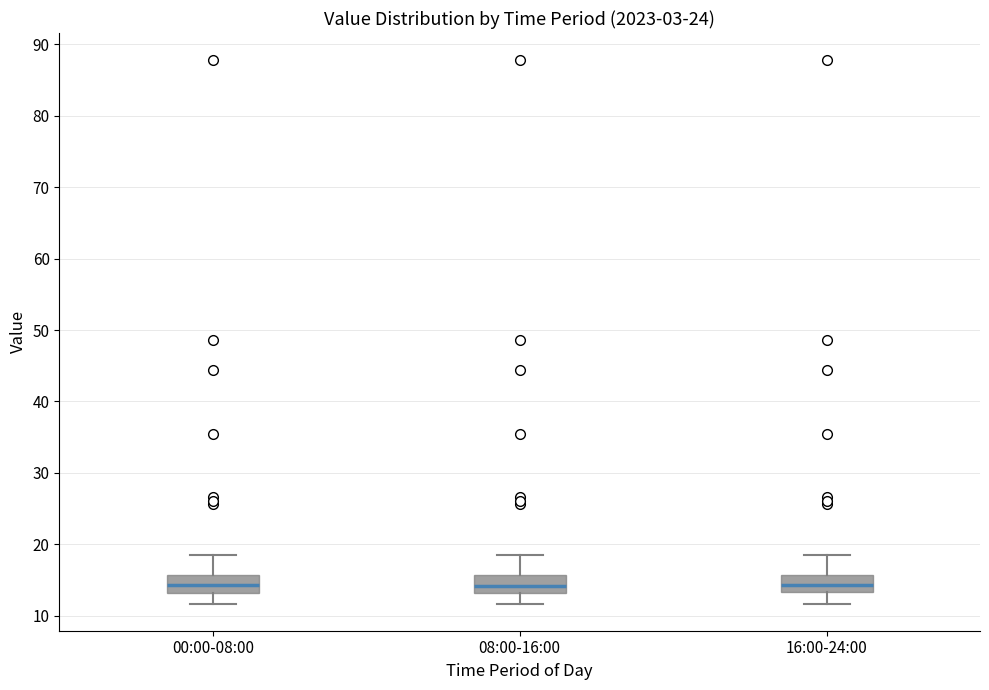

Reading left to right, read every box against the y-axis: the position of its median line, the range the box covers, and the ends of its whiskers. The values are not printed on the chart, so give them approximately, as read against the axis.

00:00-08:00: median 14, box 13 to 16, whiskers 12 to 19
08:00-16:00: median 14, box 13 to 16, whiskers 12 to 19
16:00-24:00: median 14, box 13 to 16, whiskers 12 to 19